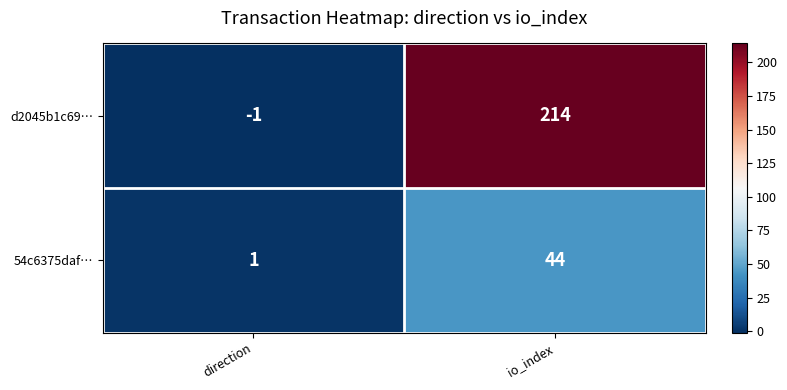

What is the difference between the highest and lowest values at io_index?

170